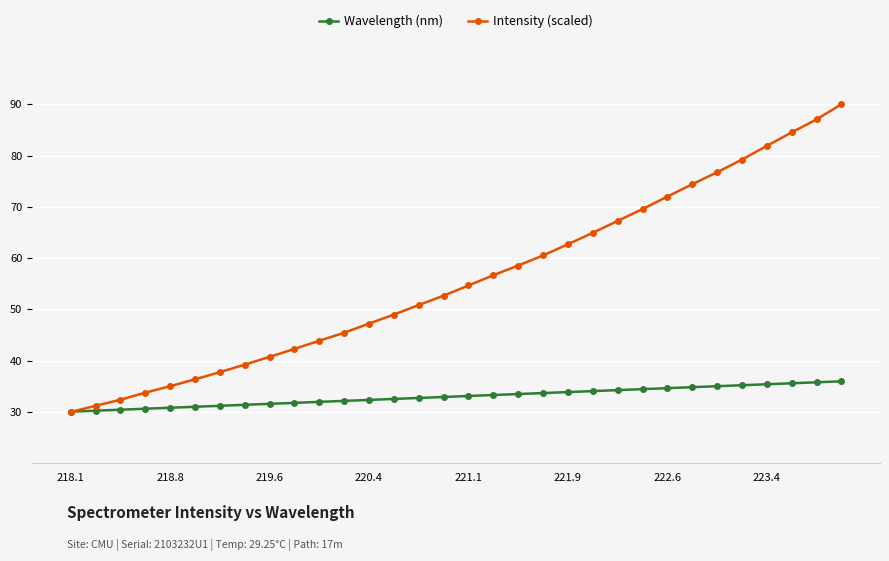

What is the greatest value displayed?

90.0